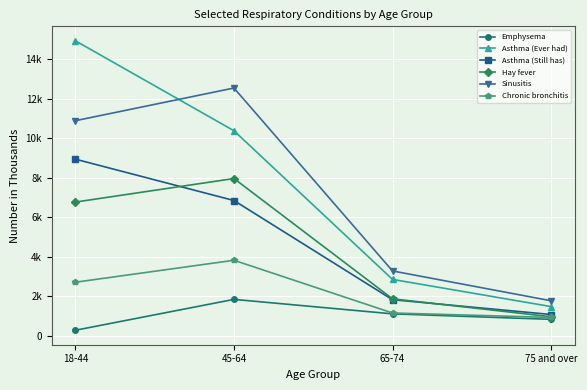

Reading left to right, what are all the values shown in this chart?

Emphysema: 292	1853	1121	843
Asthma (Ever had): 14929	10380	2863	1489
Asthma (Still has): 8943	6852	1837	1088
Hay fever: 6774	7965	1882	975
Sinusitis: 10889	12542	3291	1783
Chronic bronchitis: 2721	3831	1165	940